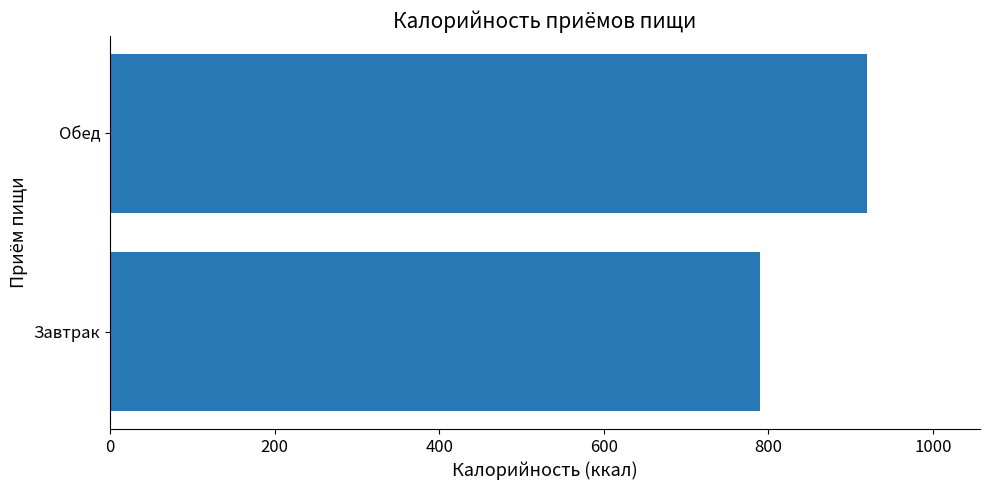

What is the change in value from Завтрак to Обед?

+129.2